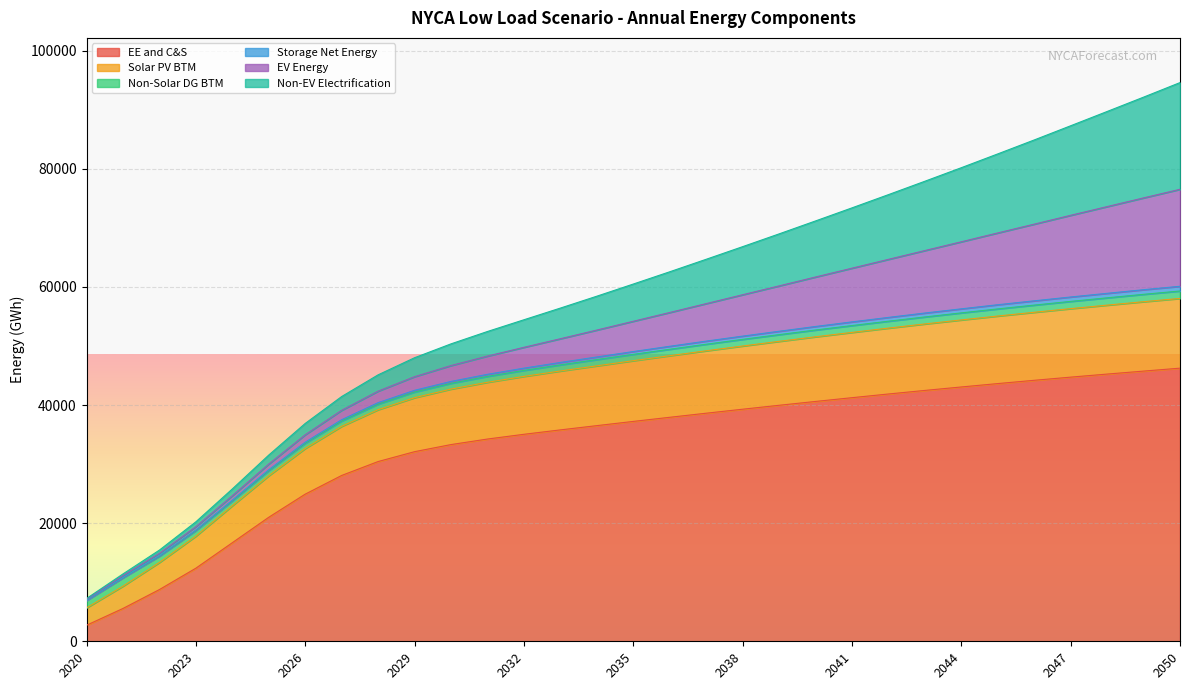

What is the maximum value for EE and C&S?

46244